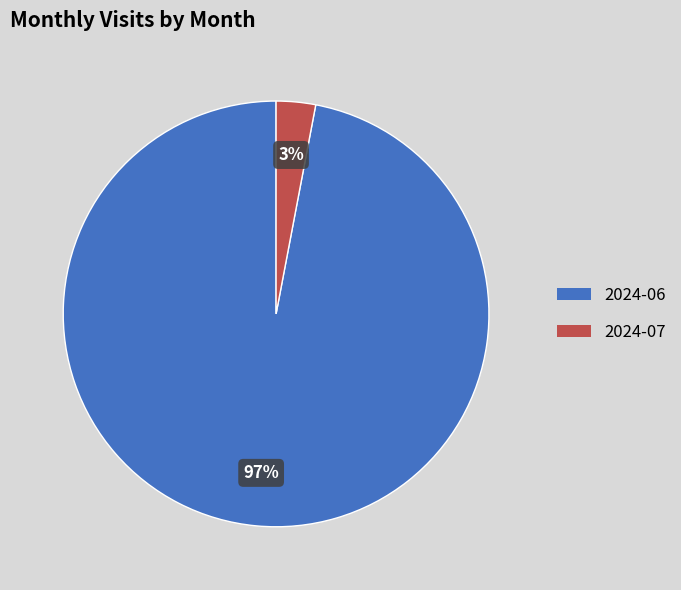

Is it true that 2024-07 is 3% of the pie?

True